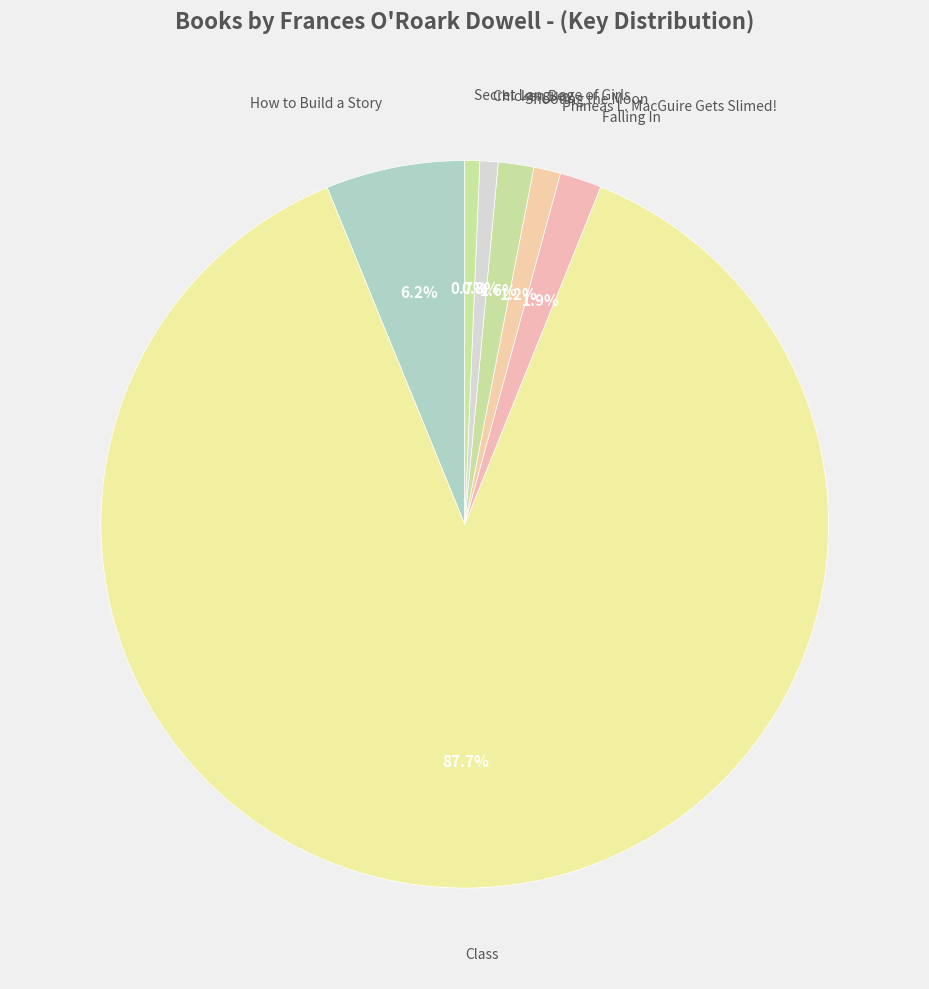

Do Falling In and Secret Language of Girls together represent more than half of the pie?

No